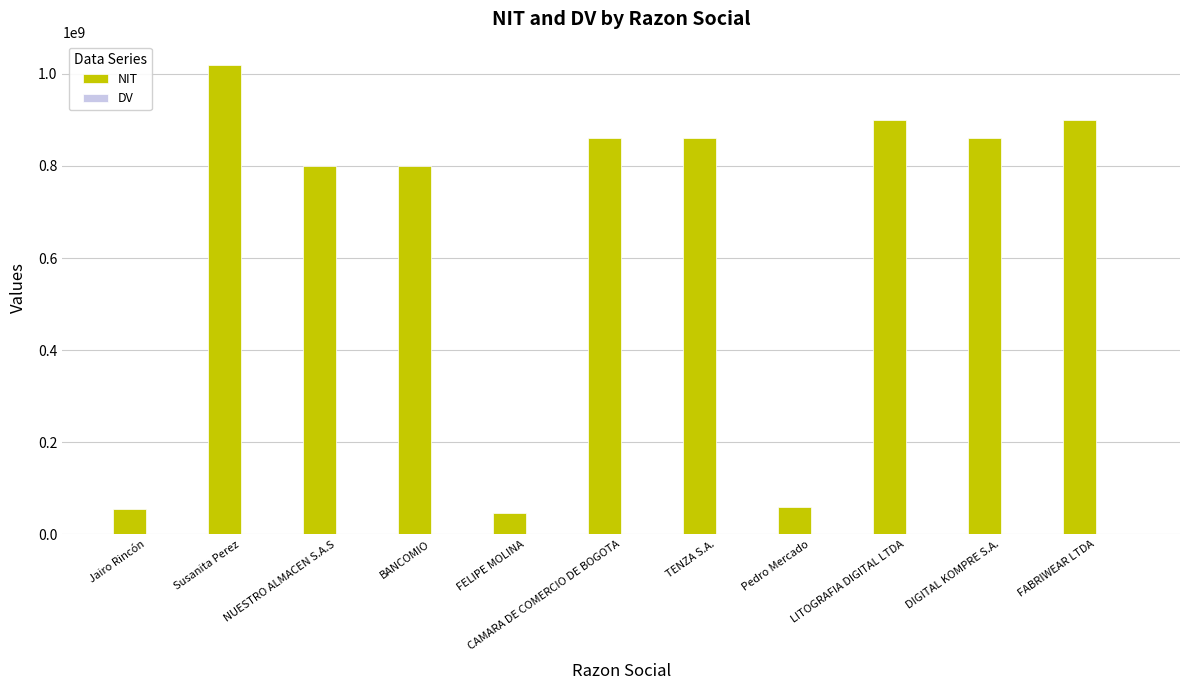

Which series has the largest total across all categories?

NIT